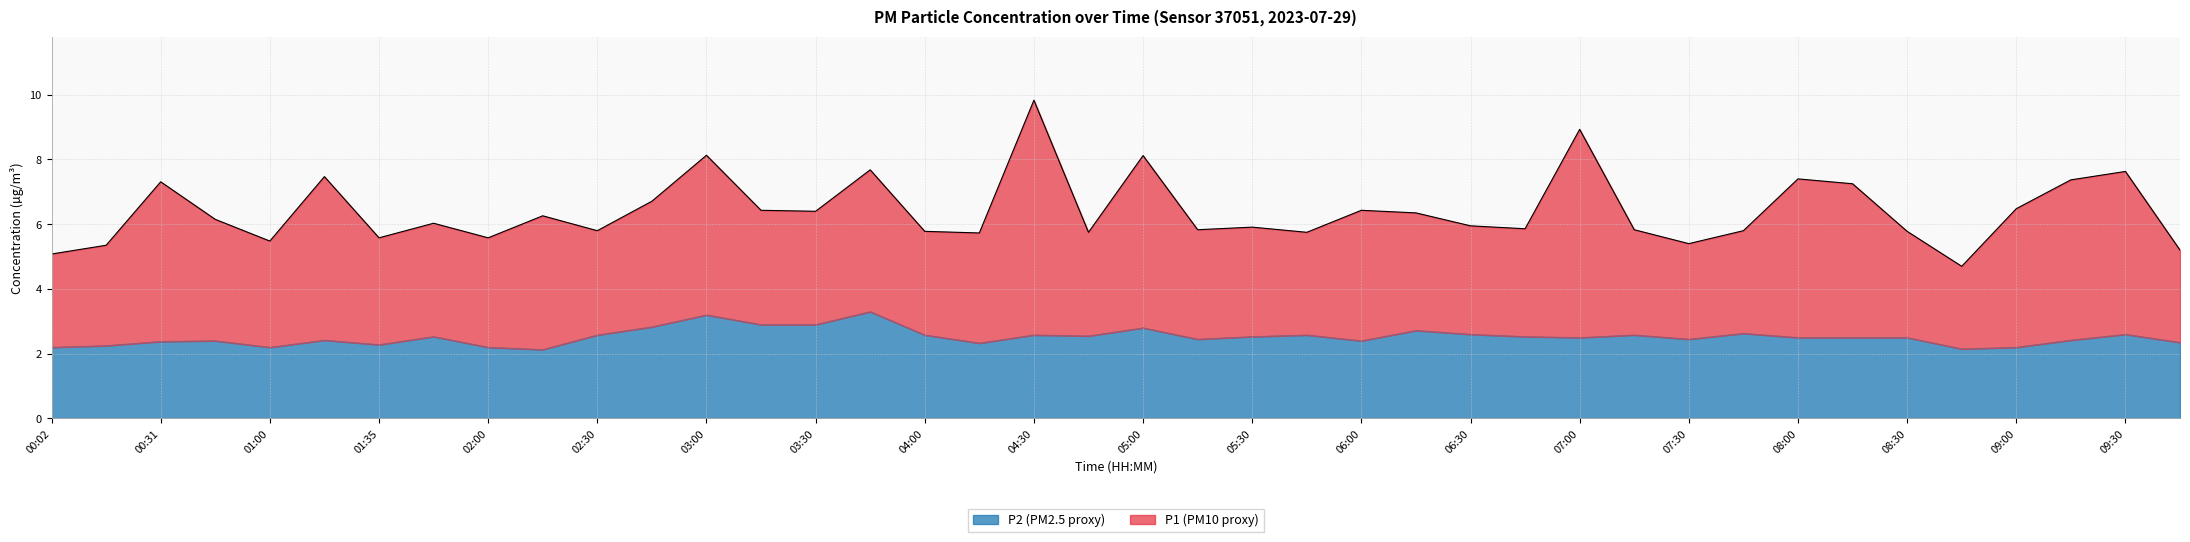

What is the total value across all series at 02:30?

5.8